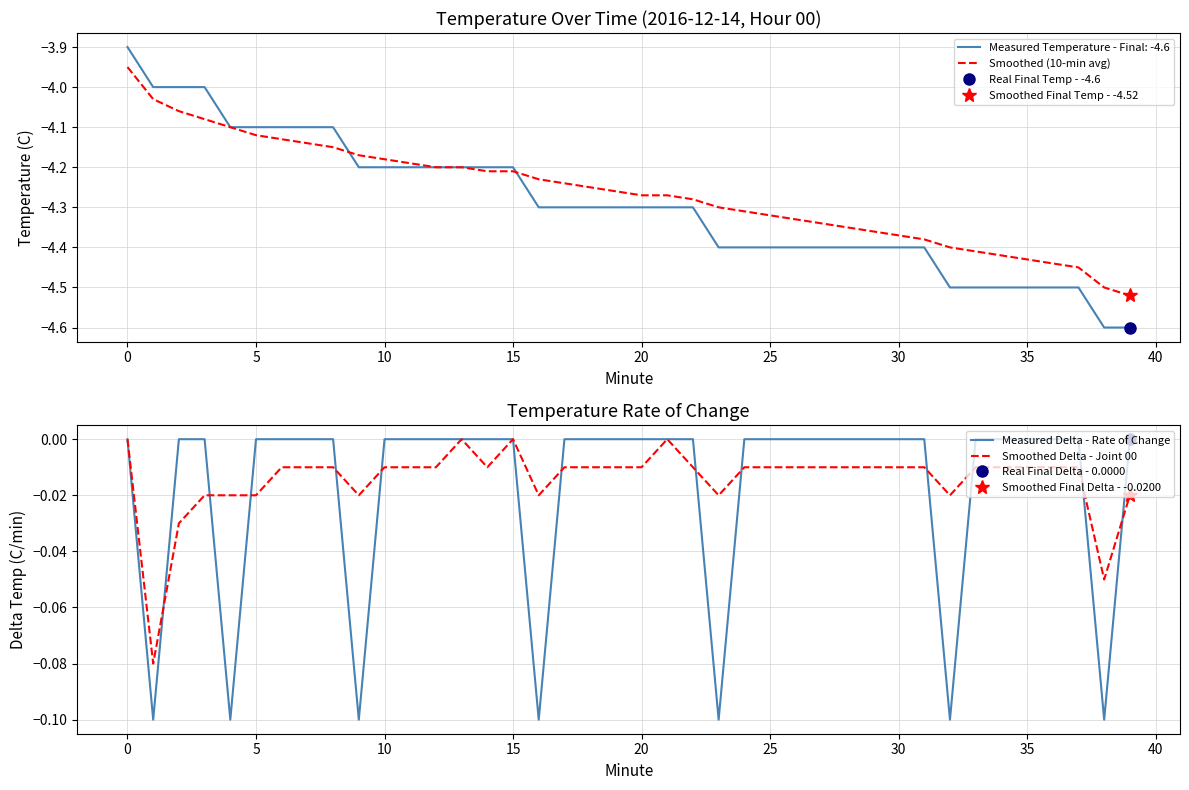

The Smoothed (10-min avg) series shows -2.9 at 20. True or false?

False